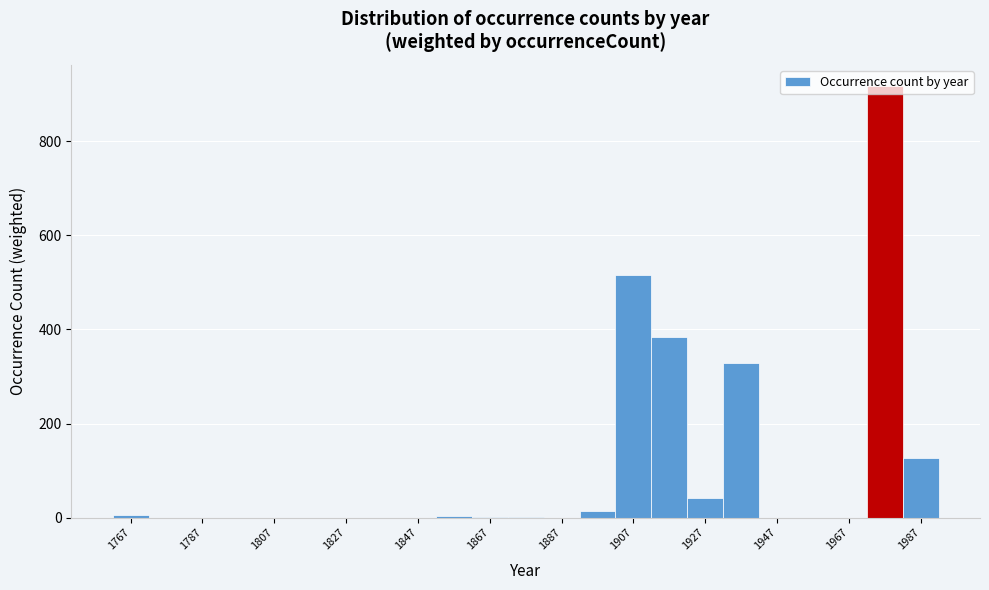

Which range on the x-axis has the tallest bar?

1972 to 1982